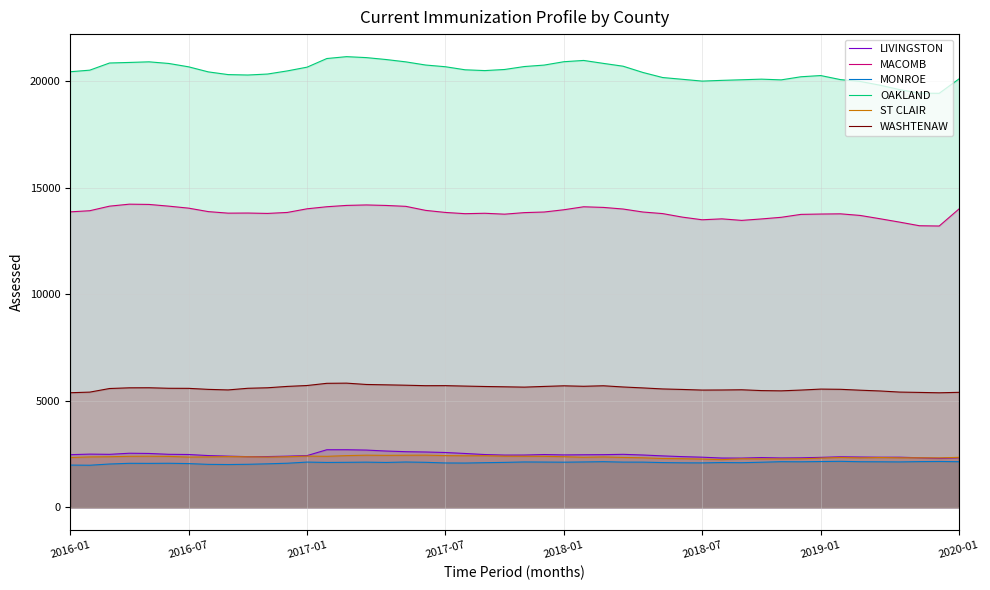

The LIVINGSTON series shows 3653 at 2019-12. True or false?

False